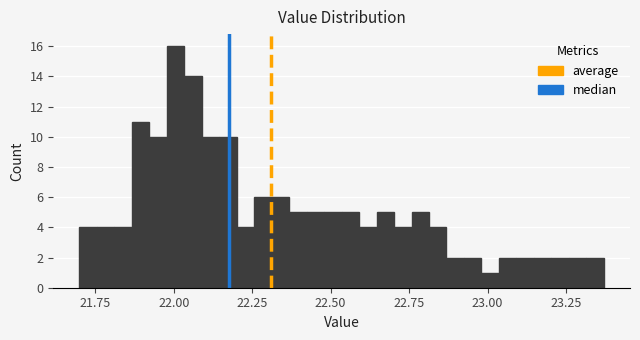

Around what value on the x-axis is the tallest bar? Give the approximate position of its centre, as read against the axis.

22.00